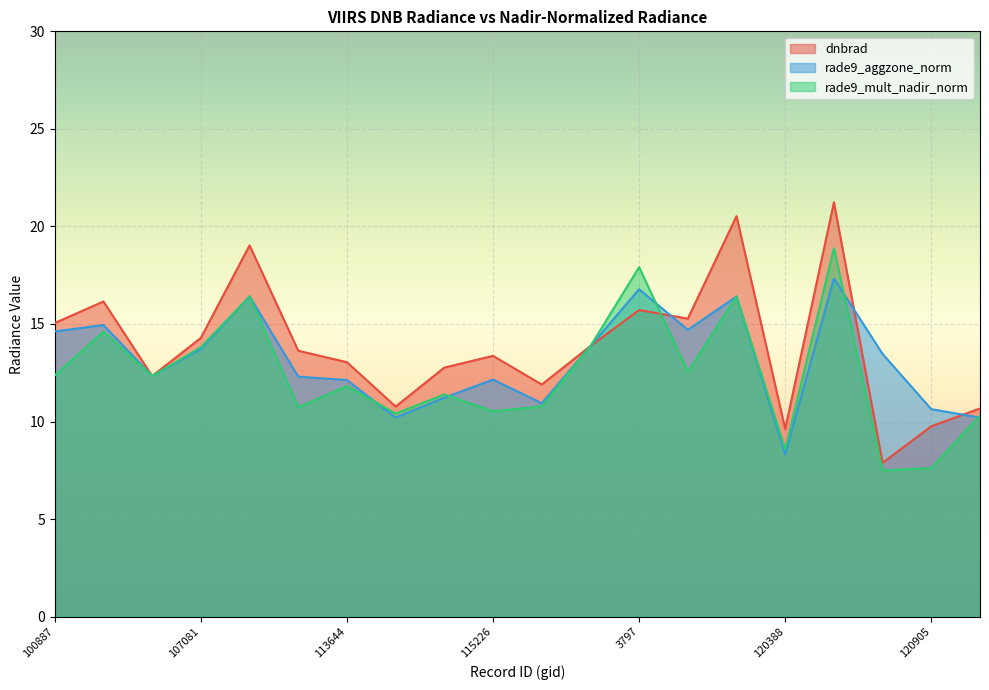

The rade9_mult_nadir_norm series shows 12.6 at 119873. True or false?

True